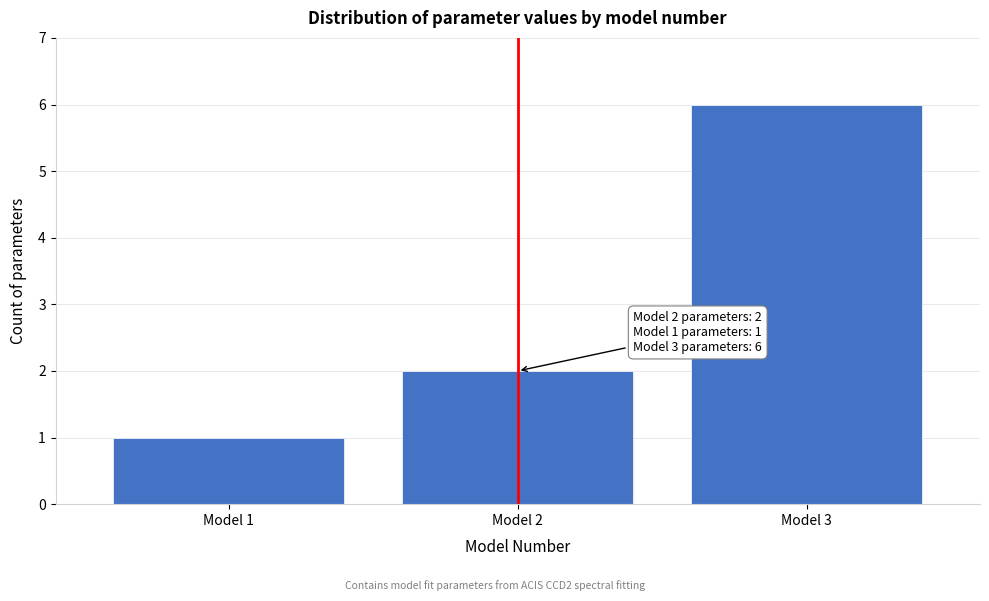

Reading left to right, list all the values displayed in this chart.

1	2	6